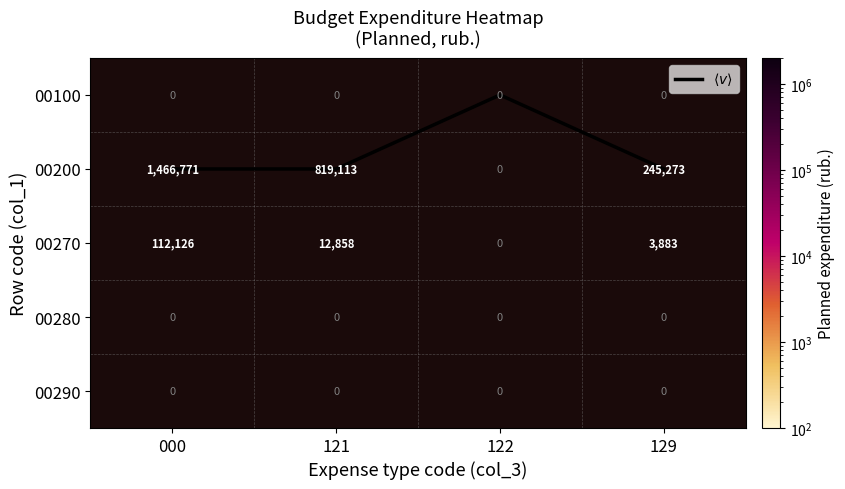

Is the value of 00200 at 000 greater than the value of $\langle v \rangle$ at 129?

Yes